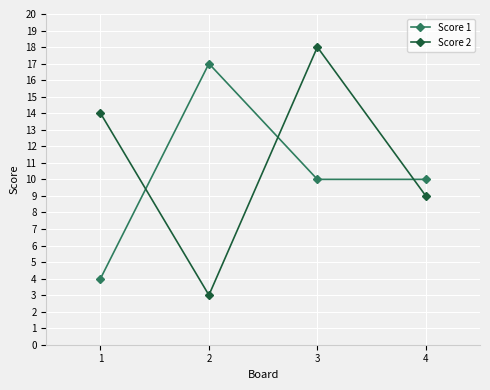

Does the chart display data point markers on the line(s)?

Yes